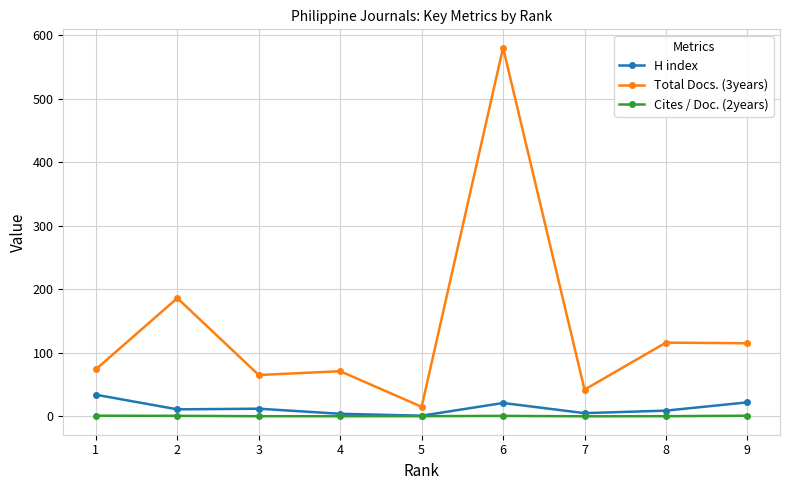

What is the value of the Cites / Doc. (2years) point at the 8th from the left?

0.2